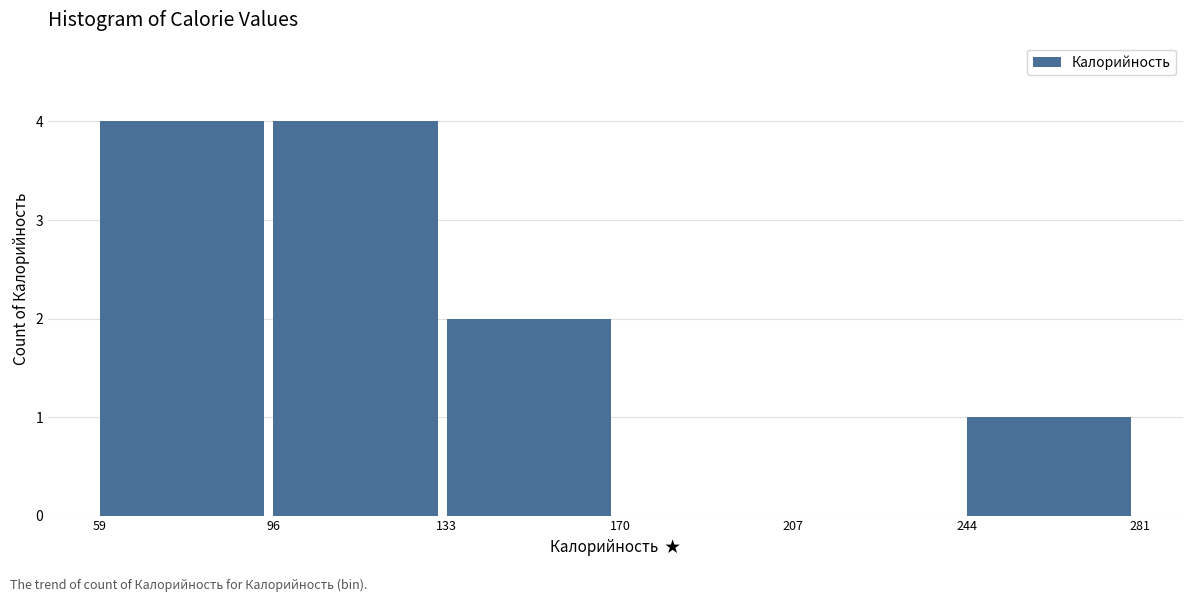

Reading left to right, list every bar in this chart as the range it spans on the x-axis followed by its height. The values are not printed on the chart, so give them approximately, as read against the axis.

59 to 96: 4
96 to 133: 4
133 to 170: 2
170 to 207: 0
207 to 244: 0
244 to 281: 1